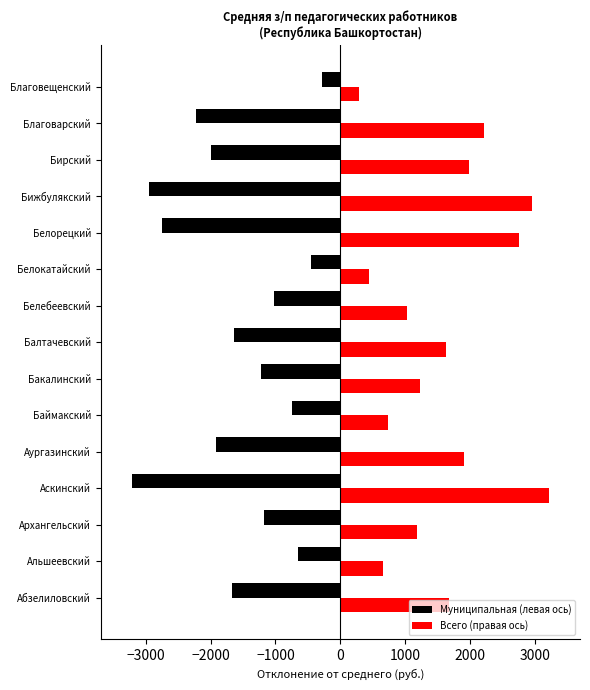

Rank the series by their maximum value, from highest to lowest.

Всего (правая ось), Муниципальная (левая ось)